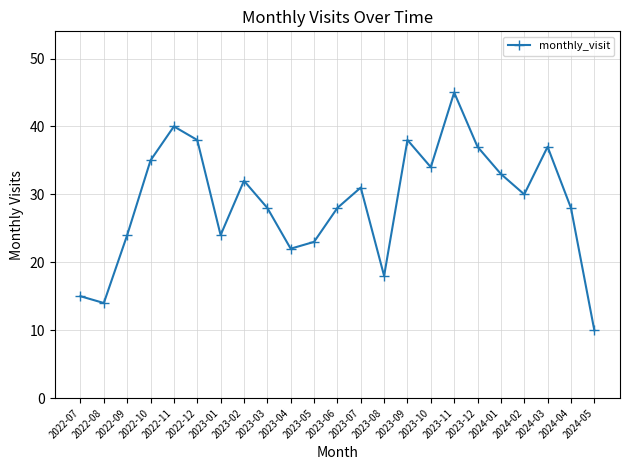

How many lines are shown in the chart?

1